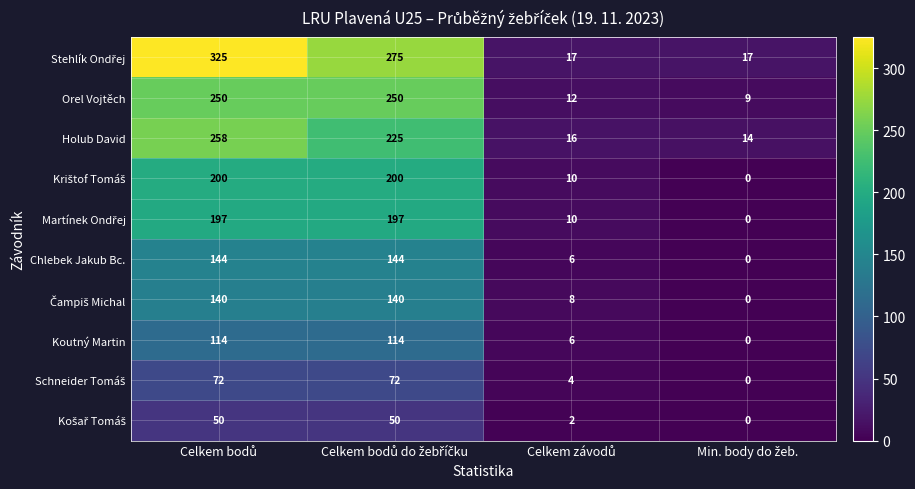

What is the difference between the maximum and second lowest values in the Koutný Martin series?

108